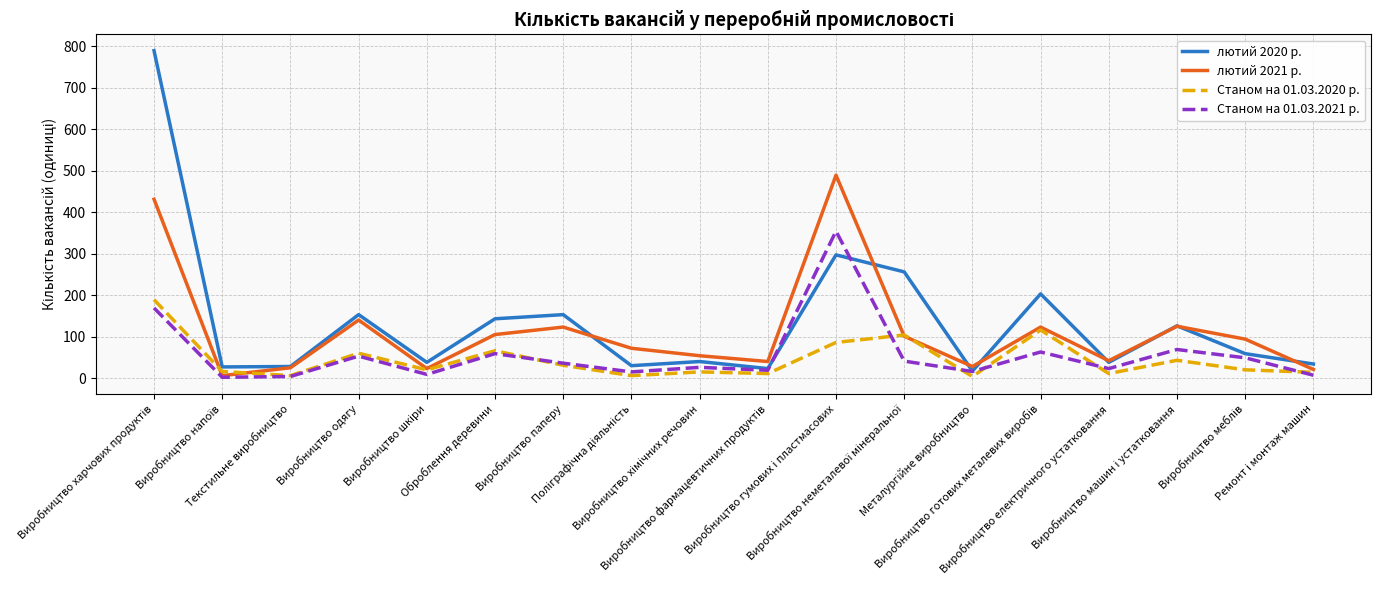

What is the difference between the highest and lowest values at Виробництво фармацевтичних продуктів?

29